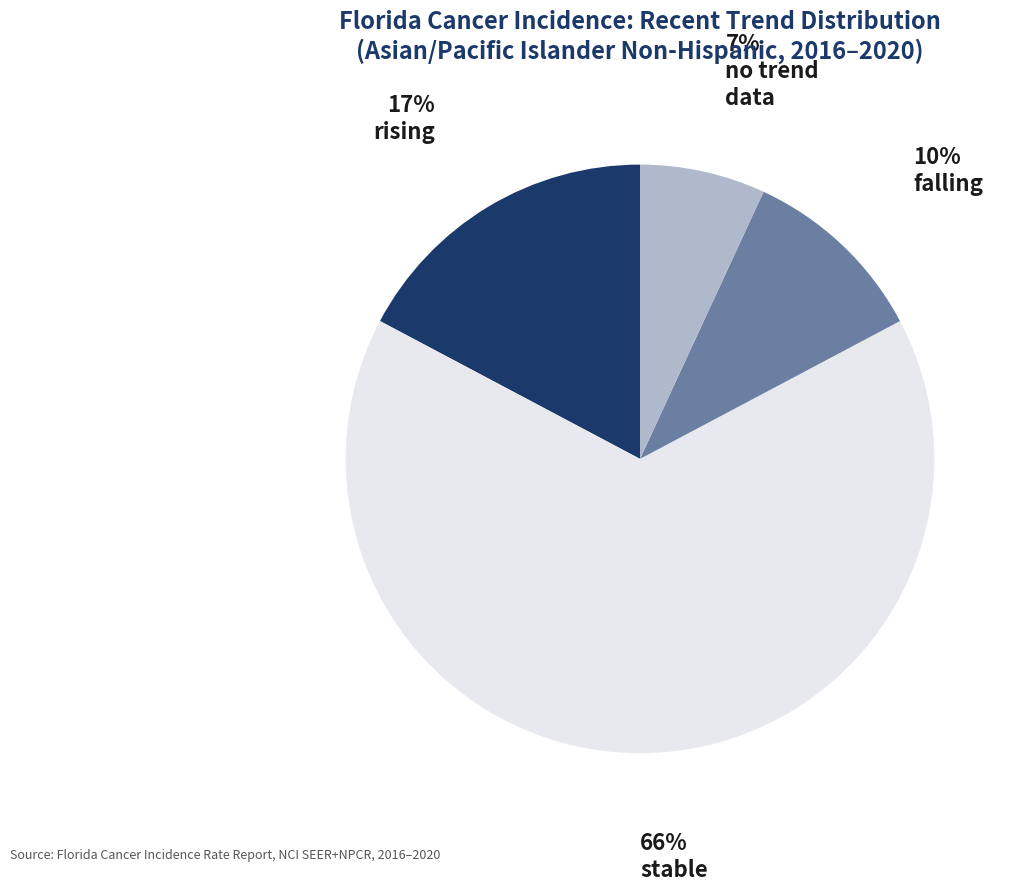

To the nearest percent, what is the difference between the largest and smallest slice percentages?

59%